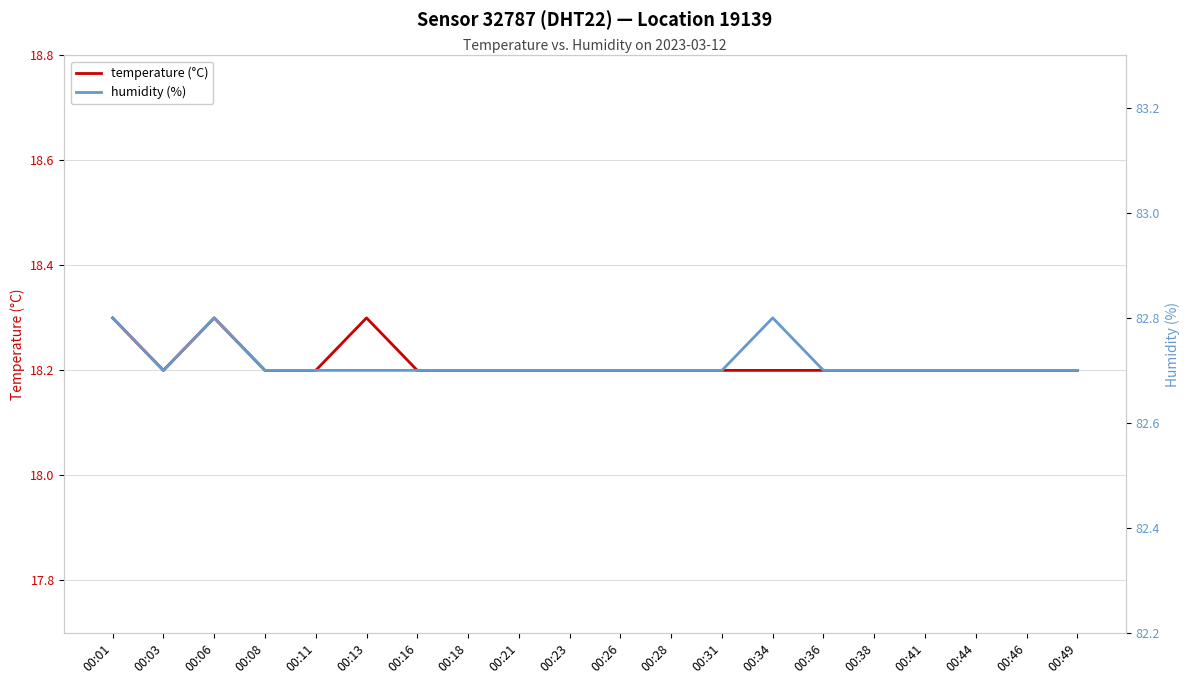

True or false: humidity (%) and temperature (°C) cross at least once.

False